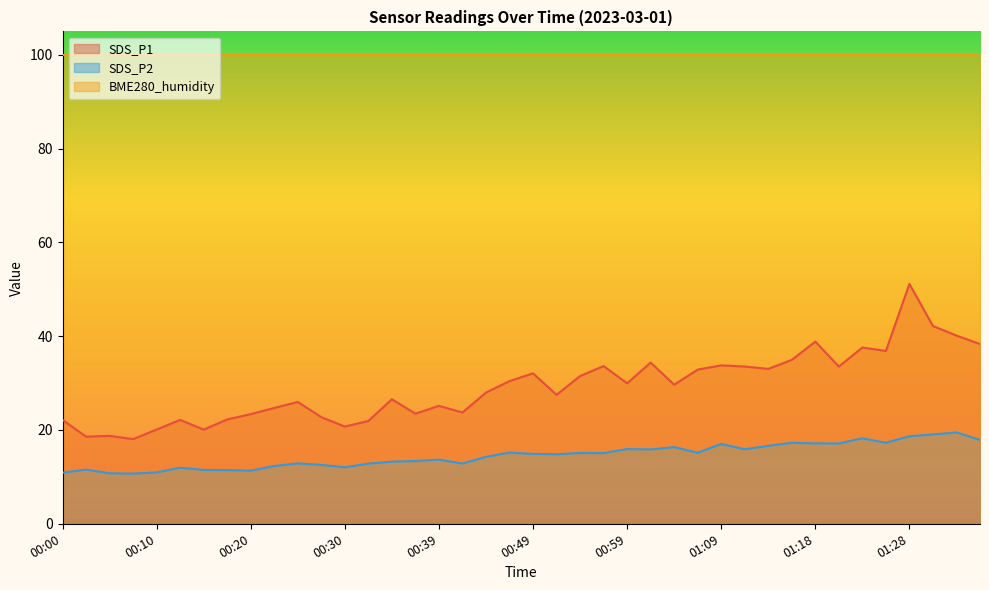

Rank the series by their maximum value, from lowest to highest.

SDS_P2, SDS_P1, BME280_humidity